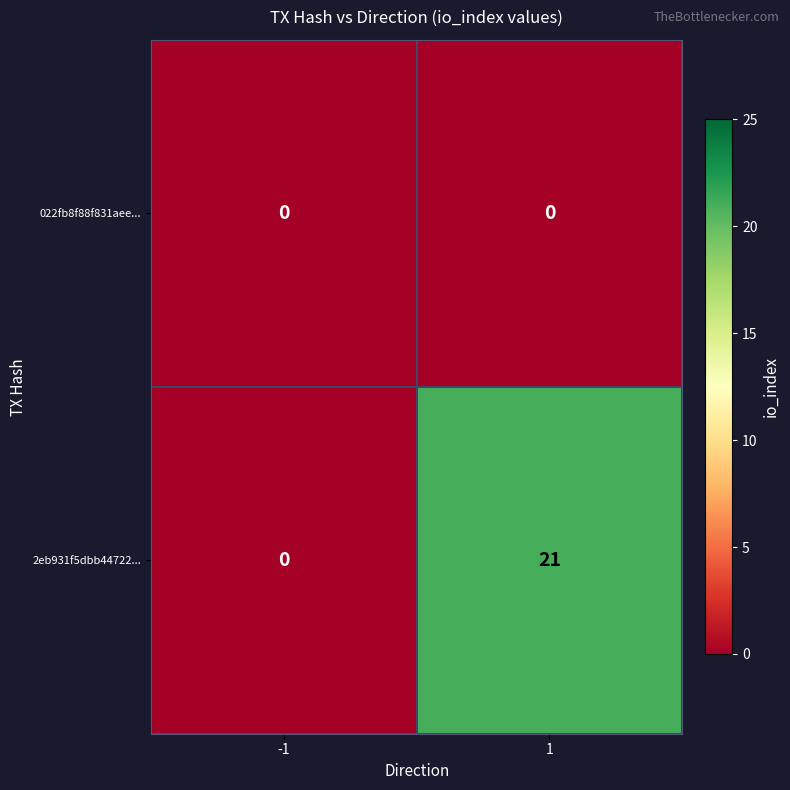

What is the difference between the 2eb931f5dbb44722... values at 1 and -1?

21